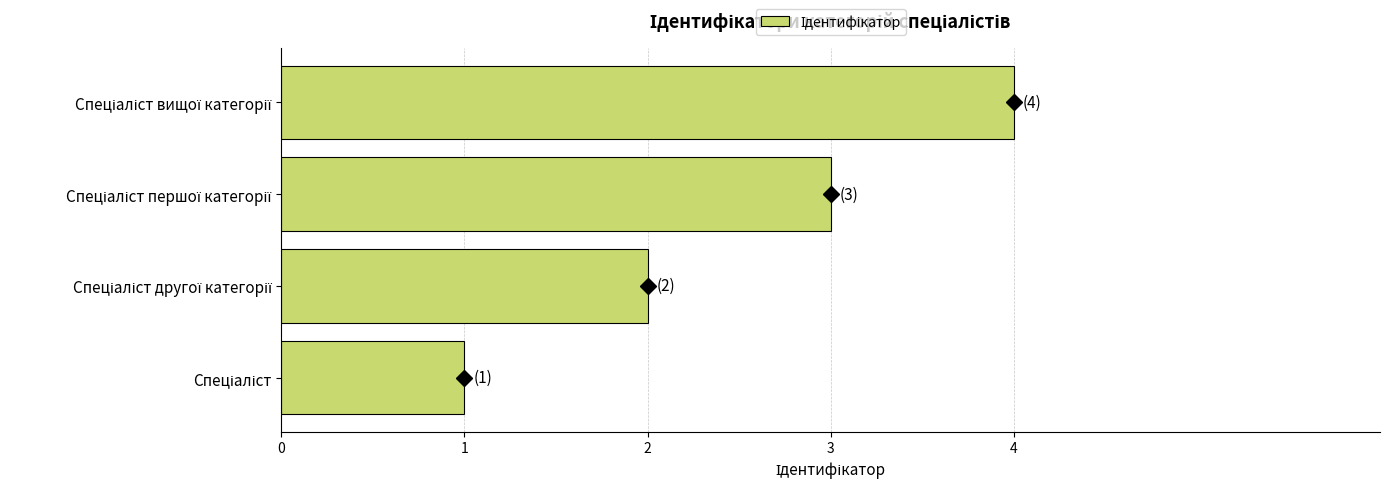

What is the sum of all values?

10